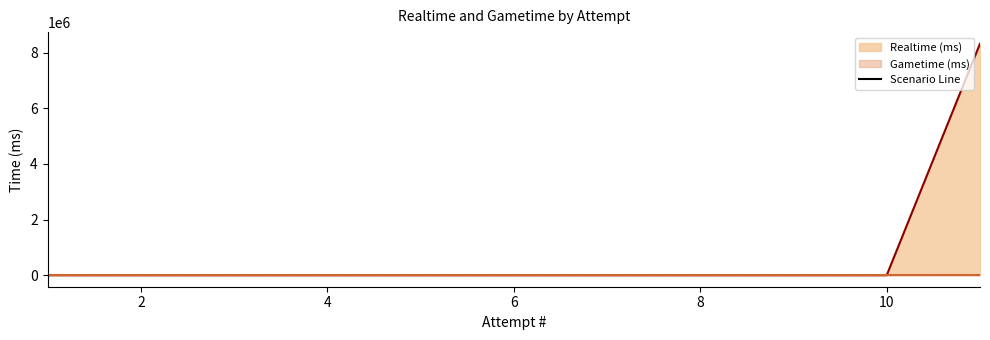

What is the maximum value shown in the chart?

8327361